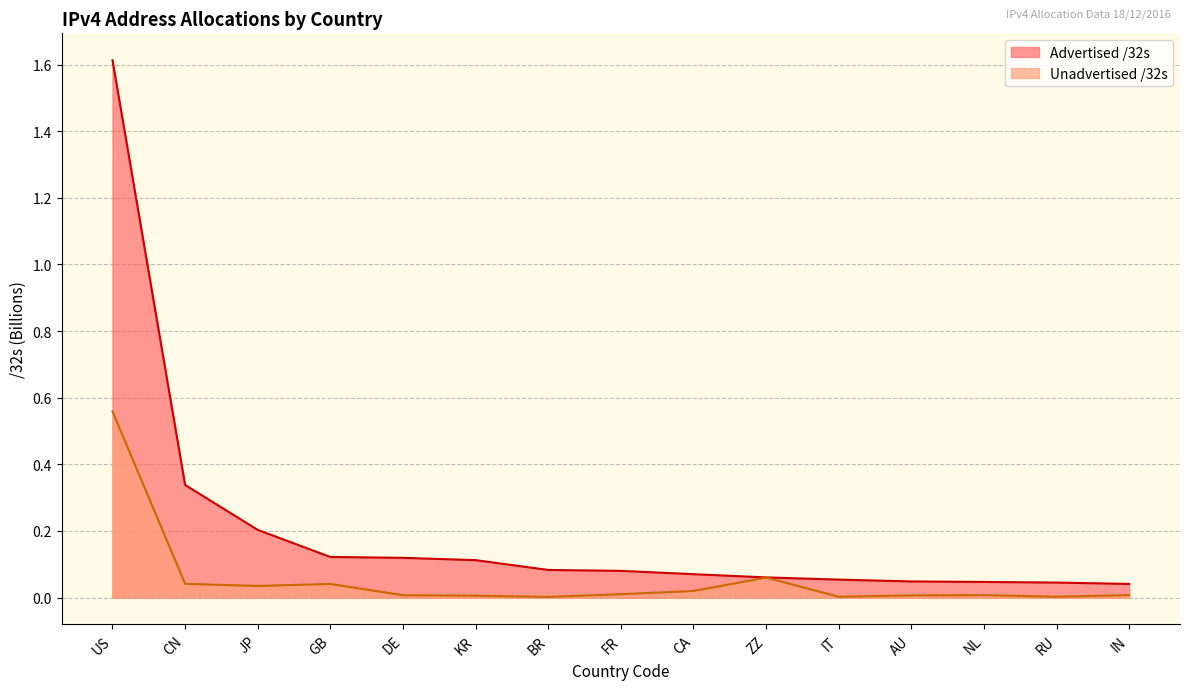

What is the approximate value of Advertised /32s at BR?

0.1